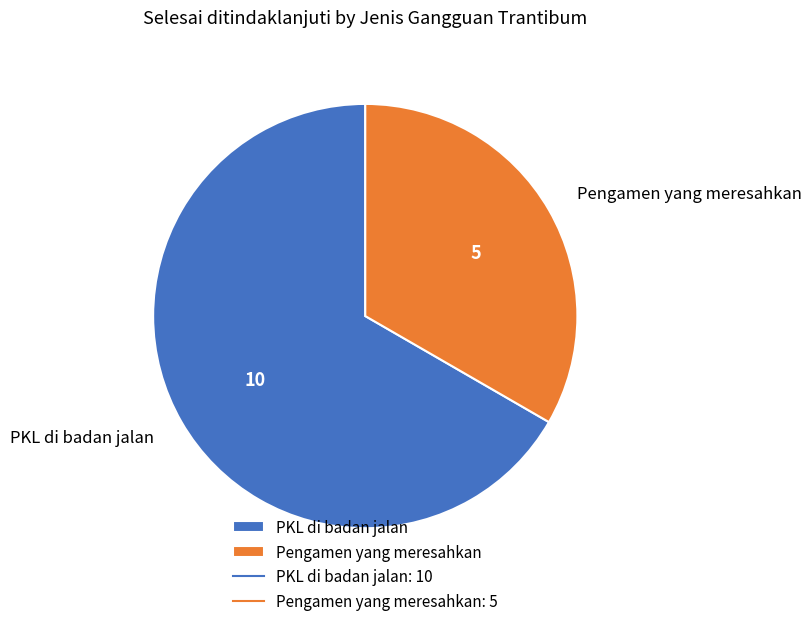

Rank the categories by value from highest to lowest.

PKL di badan jalan, Pengamen yang meresahkan